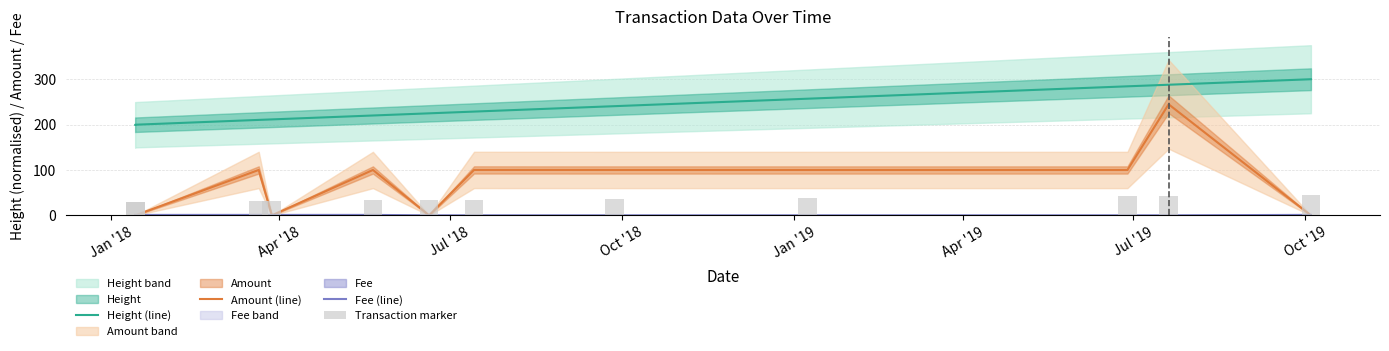

Rank the series by their maximum value, from lowest to highest.

Fee (line), Transaction marker, Amount (line), Height (line)